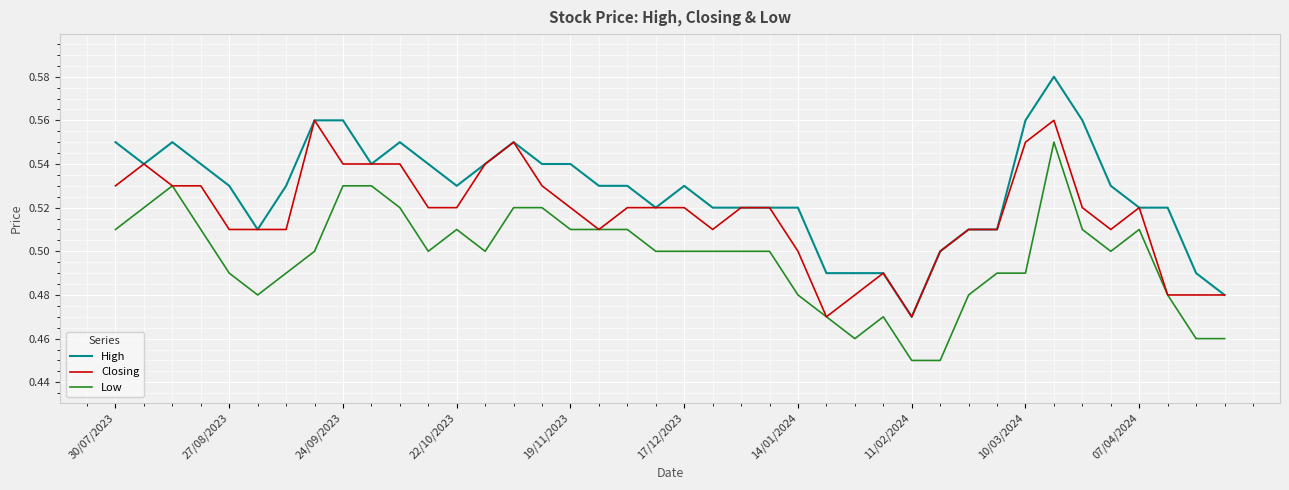

Which series has the widest spread of values?

High